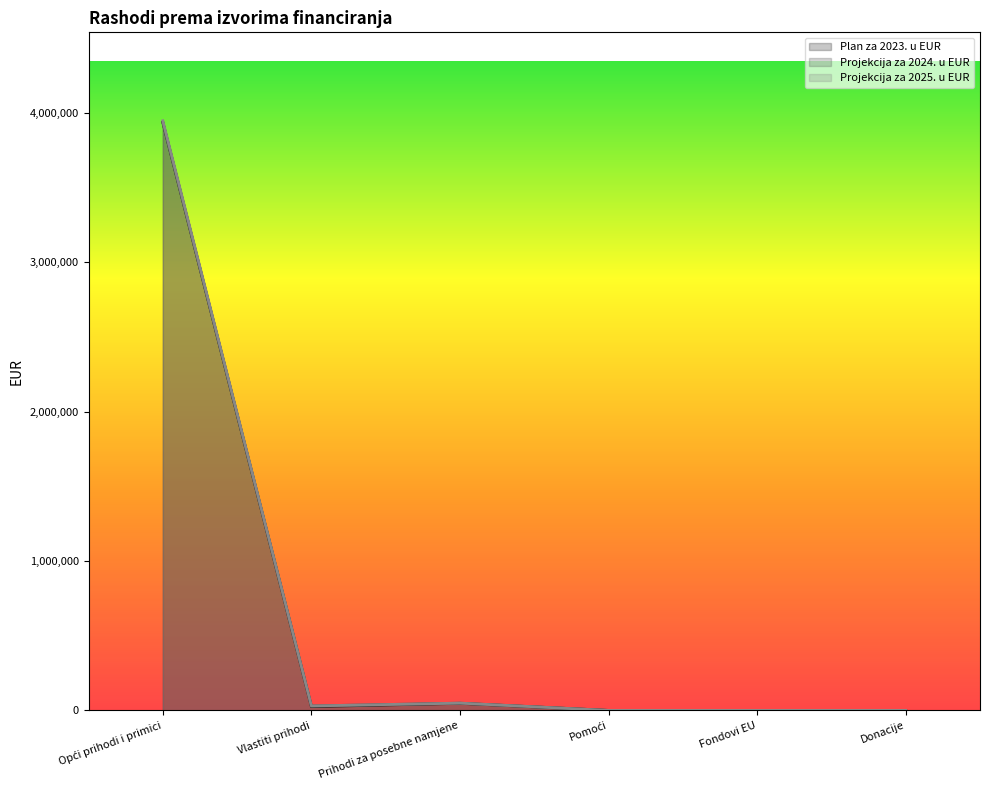

Is it true that Projekcija za 2024. u EUR equals -2431011 at Donacije?

False